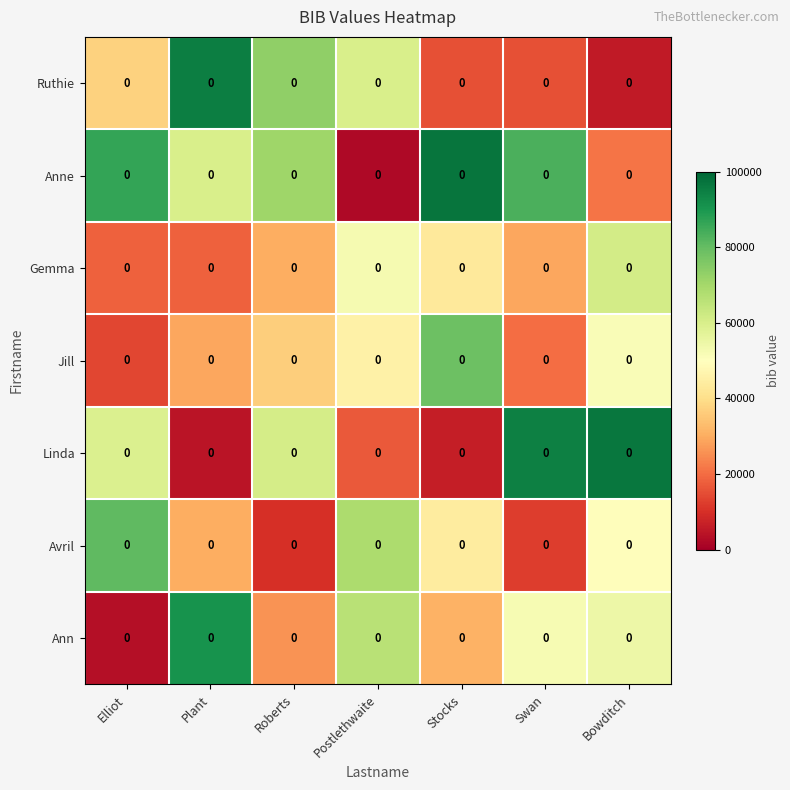

At which category is the sum across all series the highest?

Bowditch